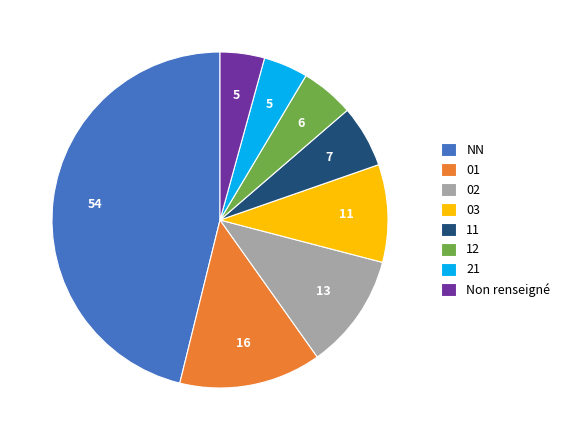

Which slice is the largest?

NN